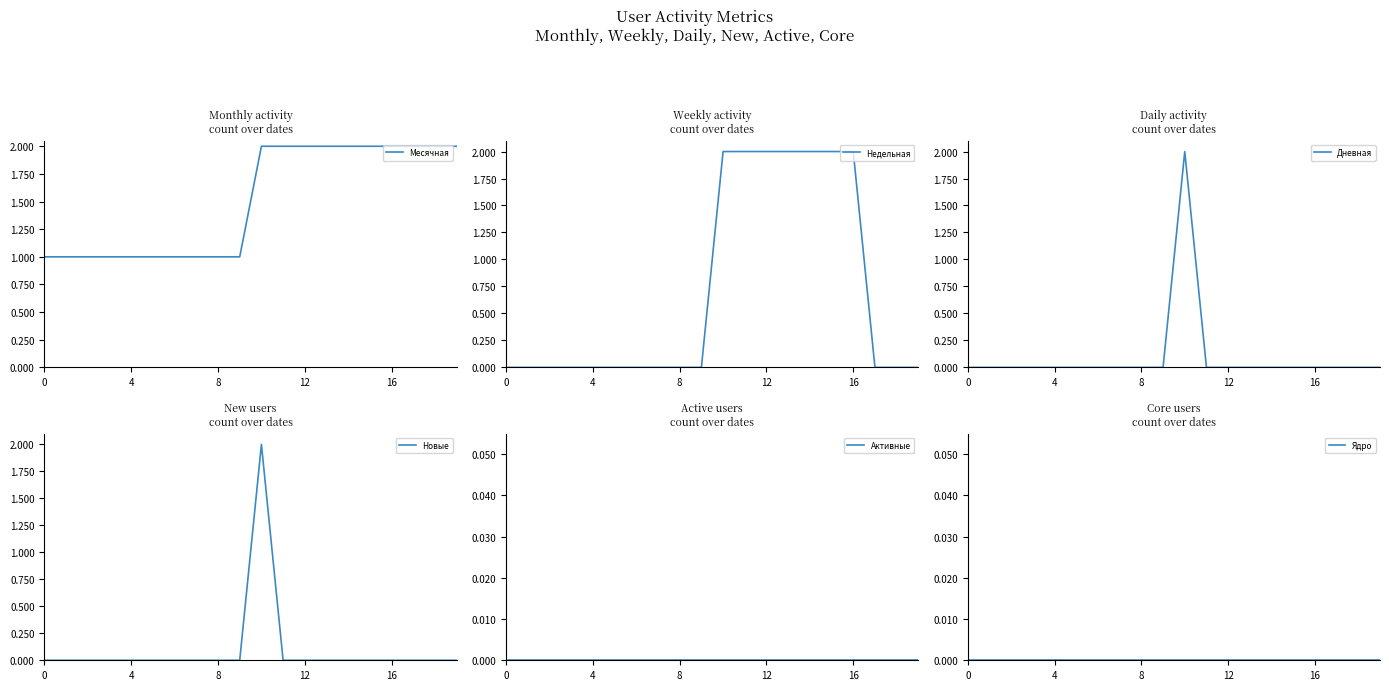

Is the value of Недельная at 20 greater than the value of Ядро at 0?

No